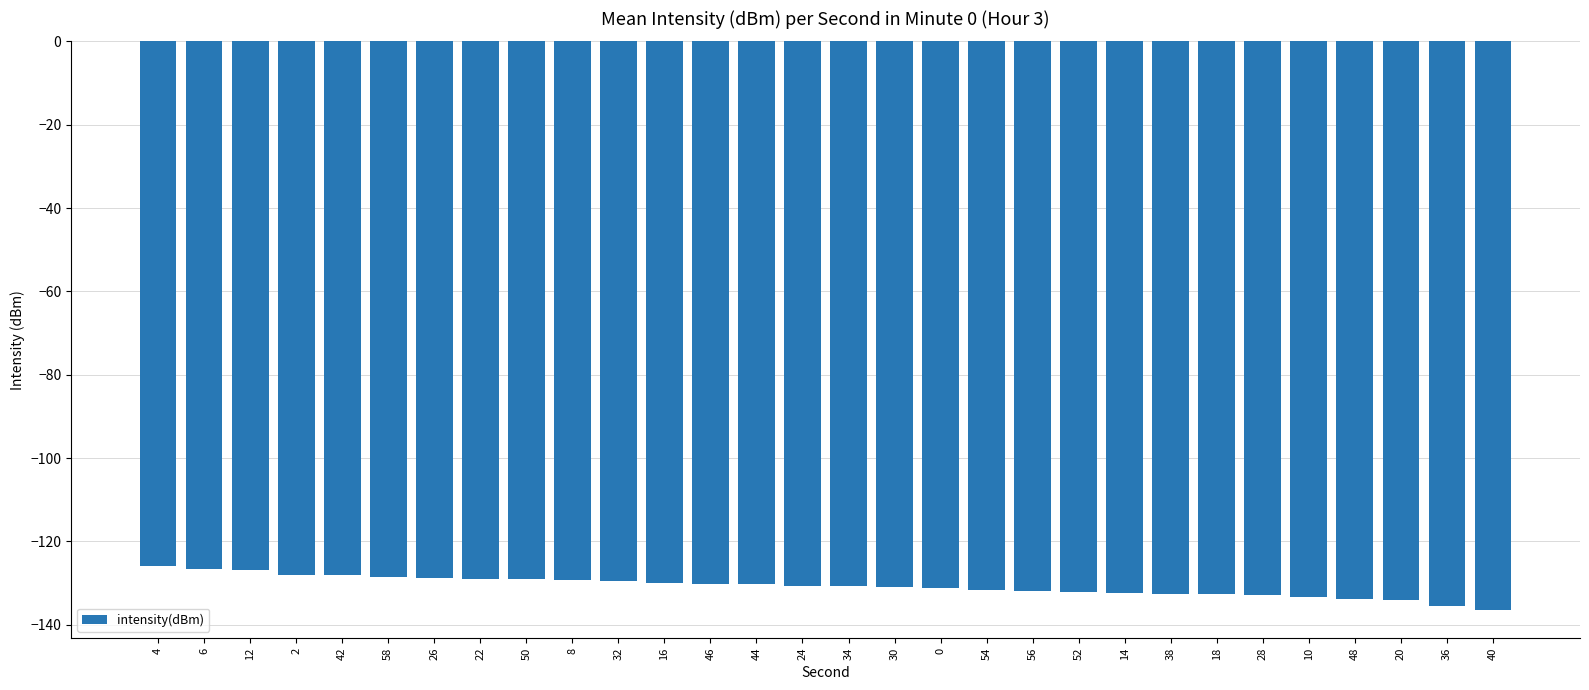

How many categories are shown in the chart?

30